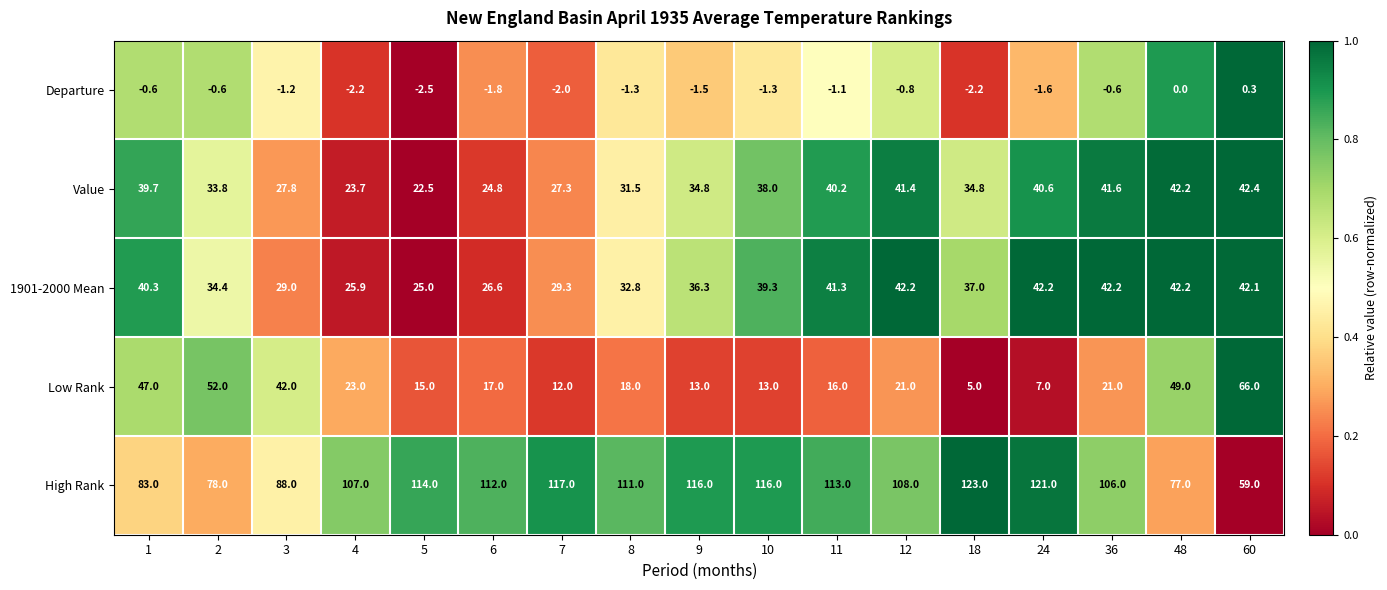

Where is 1901-2000 Mean nearest to the value 33?

8